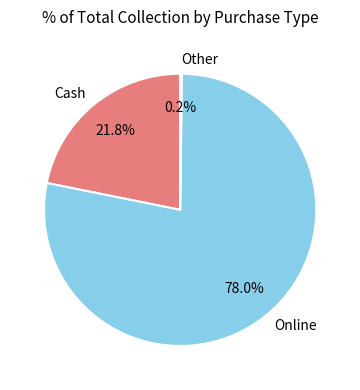

The Online slice represents 88% of the pie. True or false?

False